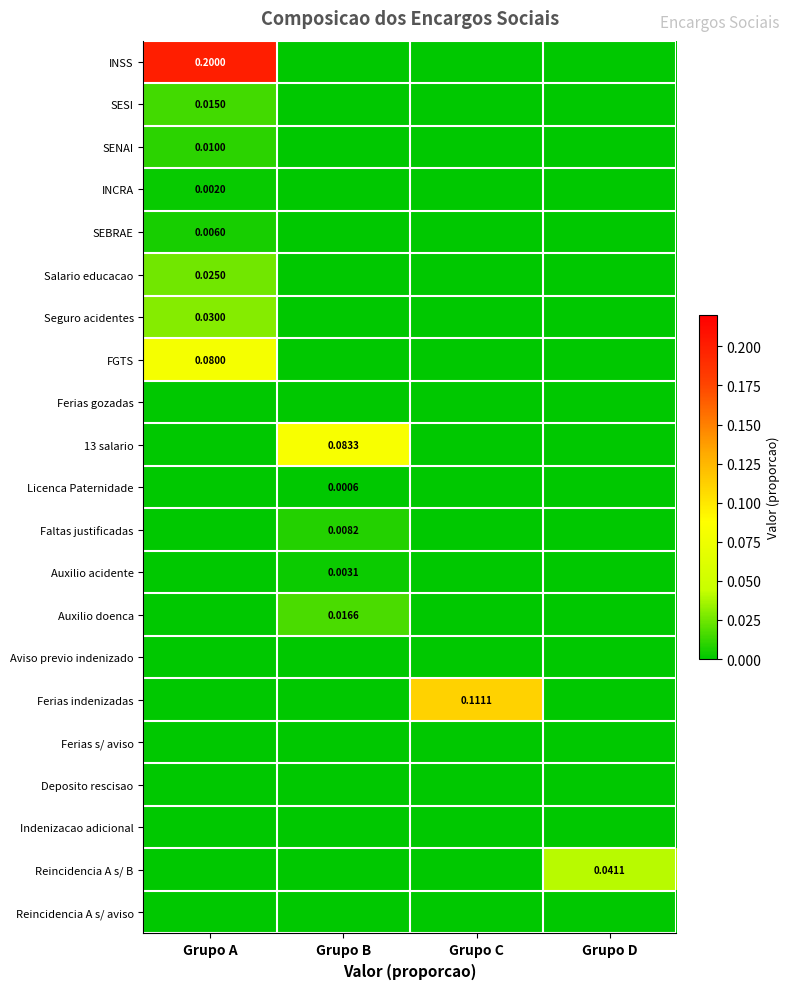

How many categories are shown in the chart?

4